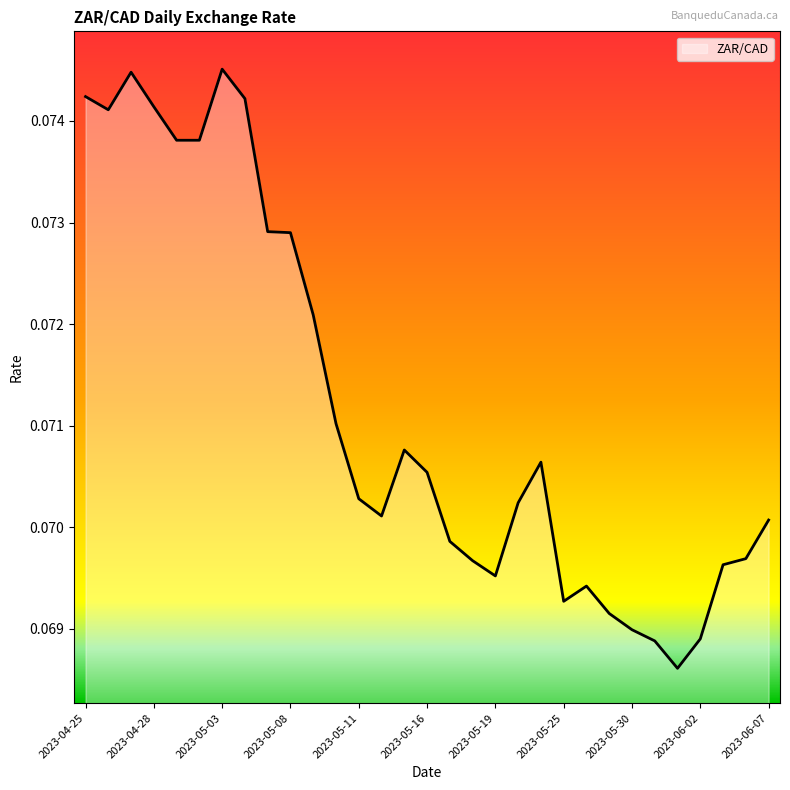

Does the chart display data point markers on the line(s)?

No